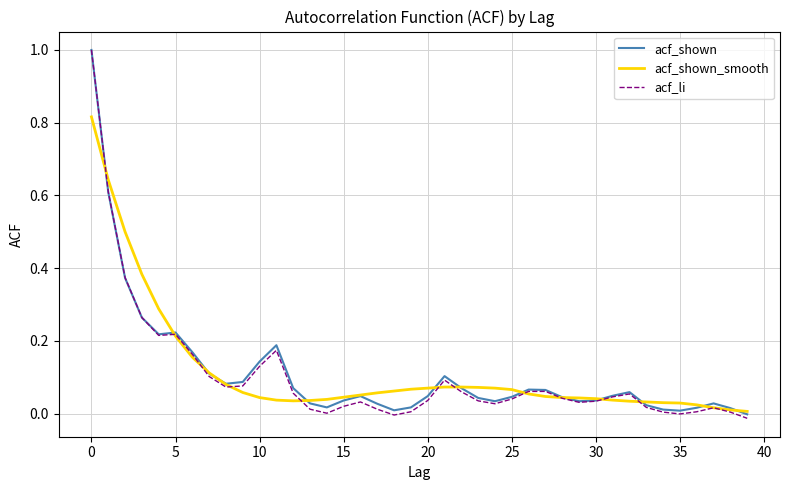

Which series has the largest range (max minus min)?

acf_li